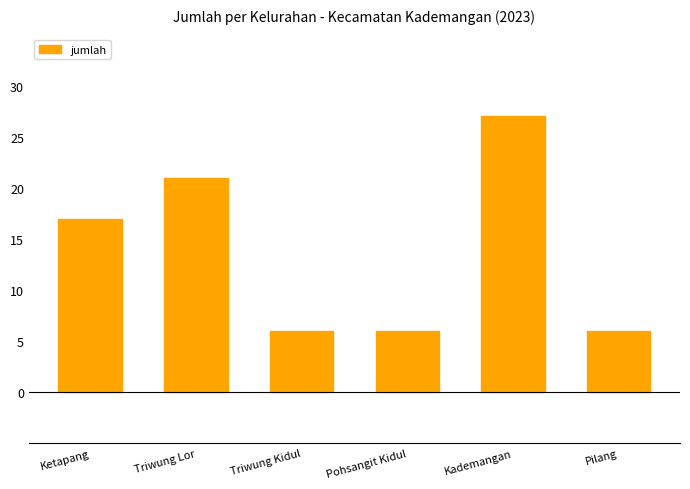

What value does the data have at Kademangan, to the nearest 5?

25